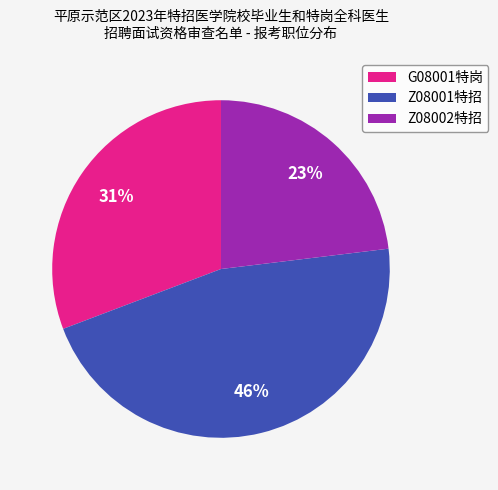

How many slices are in this pie chart?

3